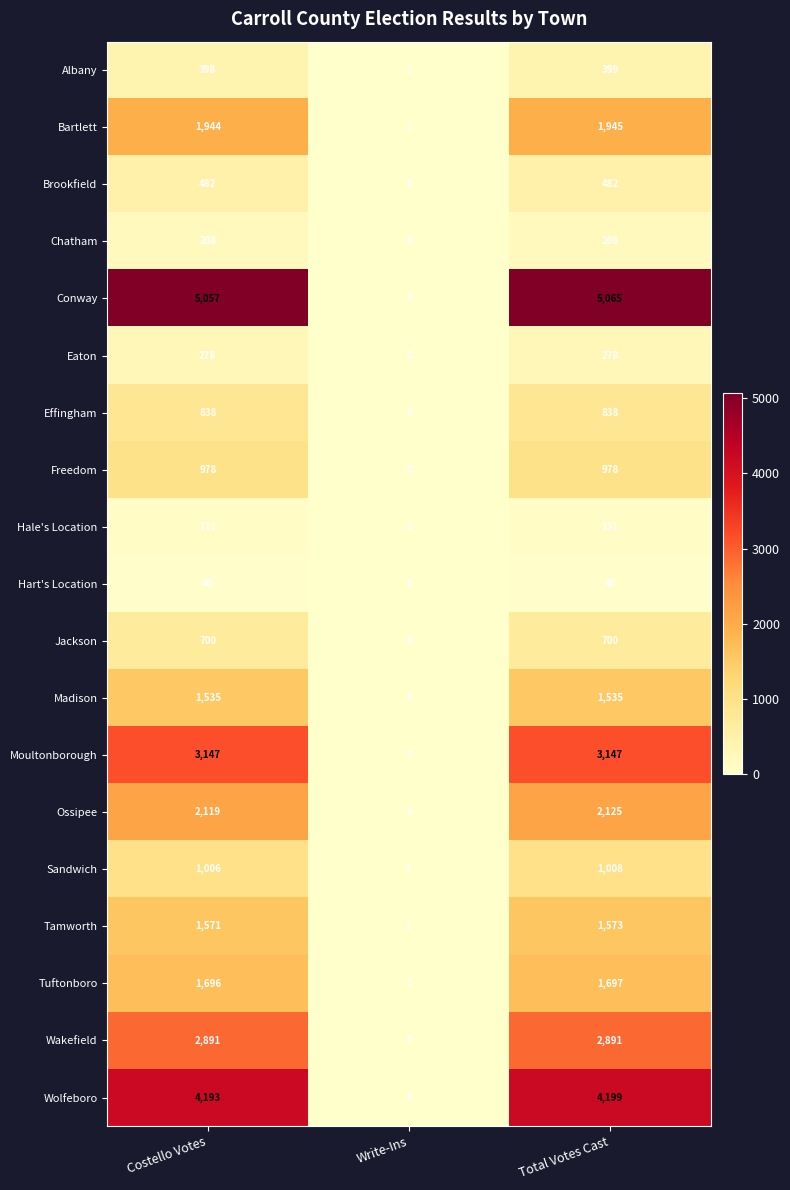

Which label corresponds to the smallest value in the chart?

Write-Ins